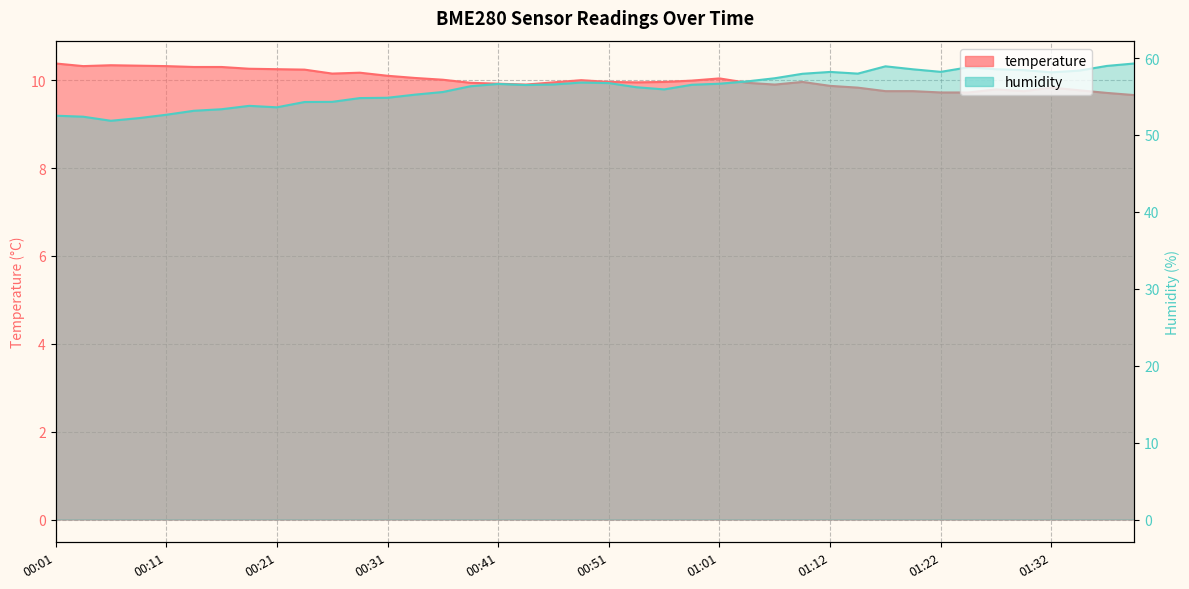

Reading left to right, list all the values displayed in this chart.

temperature: 00:01=10.4	00:03=10.3	00:06=10.3	00:08=10.3	00:11=10.3	00:13=10.3	00:16=10.3	00:18=10.3	00:21=10.2	00:23=10.2	00:26=10.2	00:28=10.2	00:31=10.1	00:33=10.1	00:36=10.0	00:38=9.9	00:41=9.9	00:43=9.9	00:46=9.9	00:48=10.0	00:51=10.0	00:54=9.9	00:56=10.0	00:59=10.0	01:01=10.0	01:04=9.9	01:06=9.9	01:09=10.0	01:12=9.9	01:14=9.8	01:17=9.8	01:19=9.8	01:22=9.7	01:24=9.7	01:27=9.8	01:29=9.8	01:32=9.8	01:34=9.8	01:37=9.7	01:39=9.7
humidity: 00:01=52.5	00:03=52.4	00:06=51.9	00:08=52.2	00:11=52.6	00:13=53.1	00:16=53.4	00:18=53.8	00:21=53.6	00:23=54.3	00:26=54.3	00:28=54.8	00:31=54.8	00:33=55.2	00:36=55.6	00:38=56.3	00:41=56.6	00:43=56.5	00:46=56.6	00:48=56.8	00:51=56.8	00:54=56.2	00:56=55.9	00:59=56.5	01:01=56.7	01:04=57.0	01:06=57.4	01:09=58.0	01:12=58.2	01:14=58.0	01:17=58.9	01:19=58.5	01:22=58.2	01:24=58.8	01:27=58.5	01:29=58.4	01:32=58.1	01:34=58.4	01:37=59.0	01:39=59.3